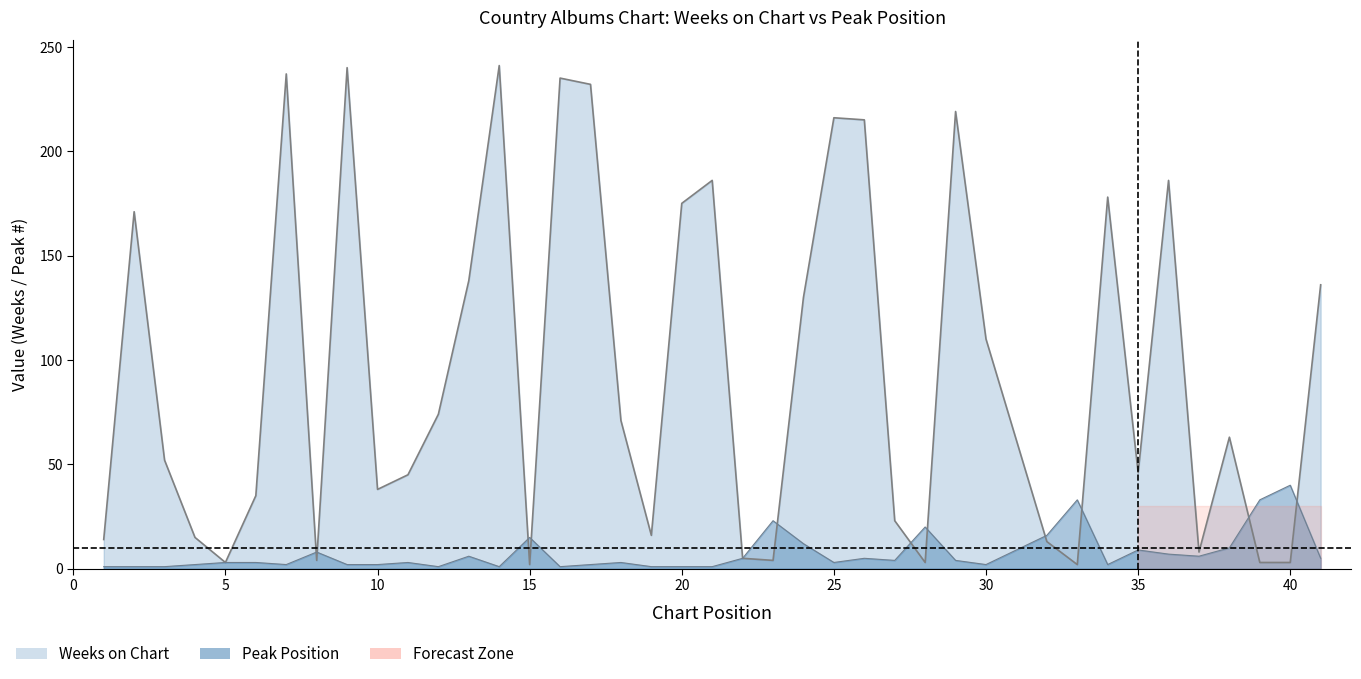

What is the difference between the Weeks on Chart values at 17 and 16?

3